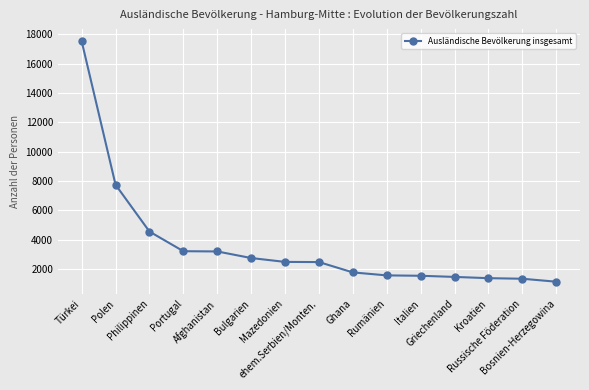

What is the value of the 7th point from the left?

2498